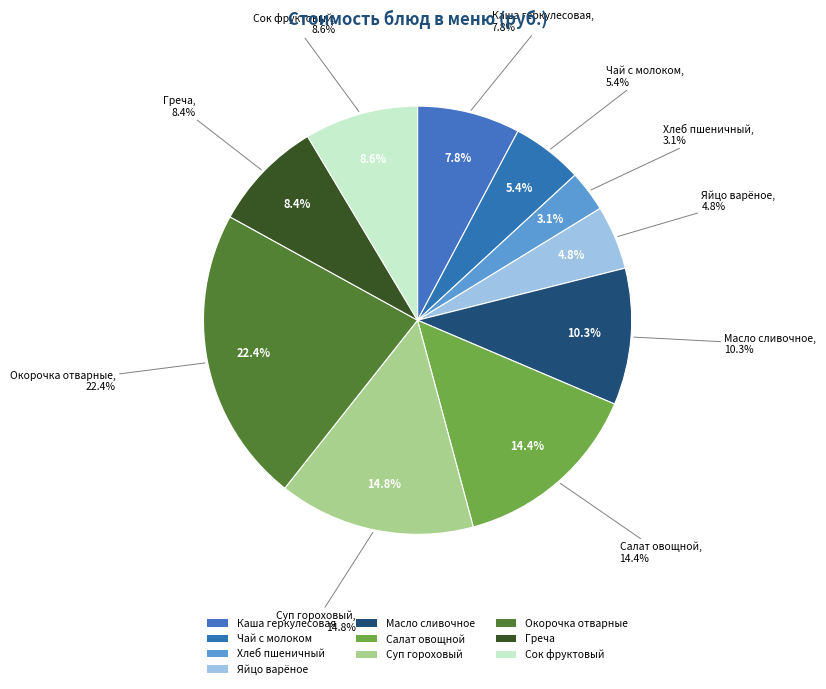

Is the sum of Чай с молоком and Суп гороховый greater than half?

No